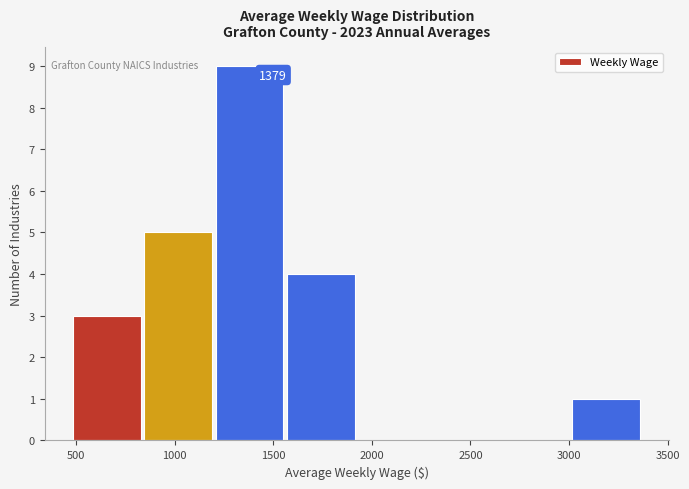

Over which range of the x-axis is the bar tallest?

1200 to 1550